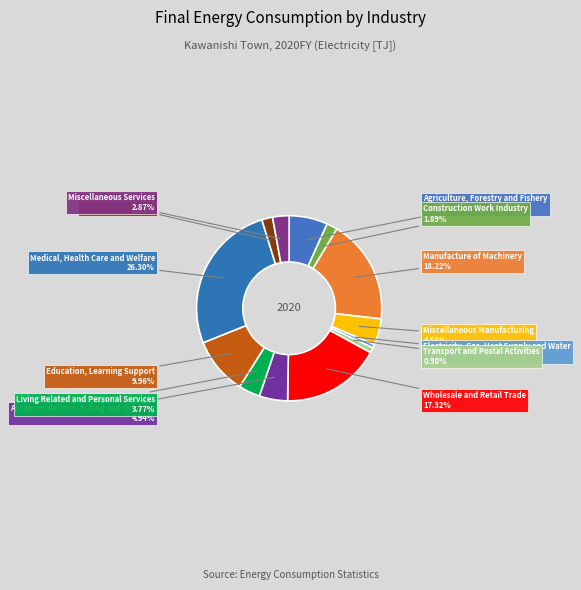

How many segments does this pie chart have?

13